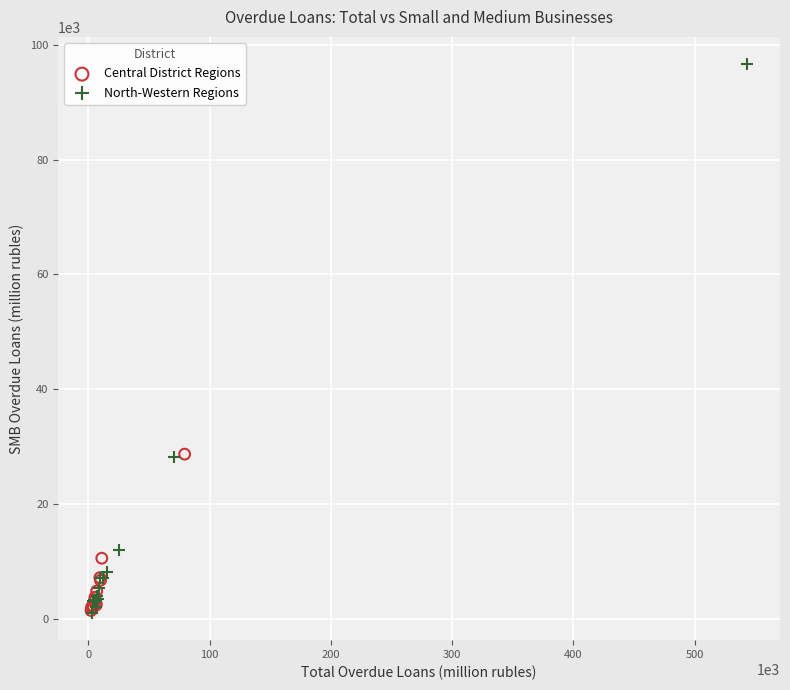

Which series has the largest Y range (max minus min)?

North-Western Regions